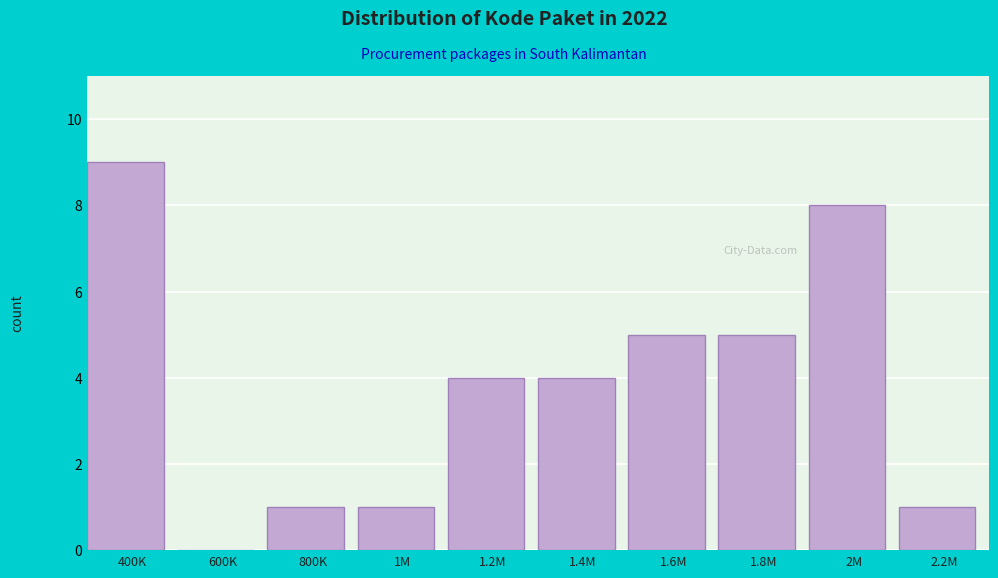

Reading left to right, extract all data points from this chart.

400K=9	600K=0	800K=1	1M=1	1.2M=4	1.4M=4	1.6M=5	1.8M=5	2M=8	2.2M=1